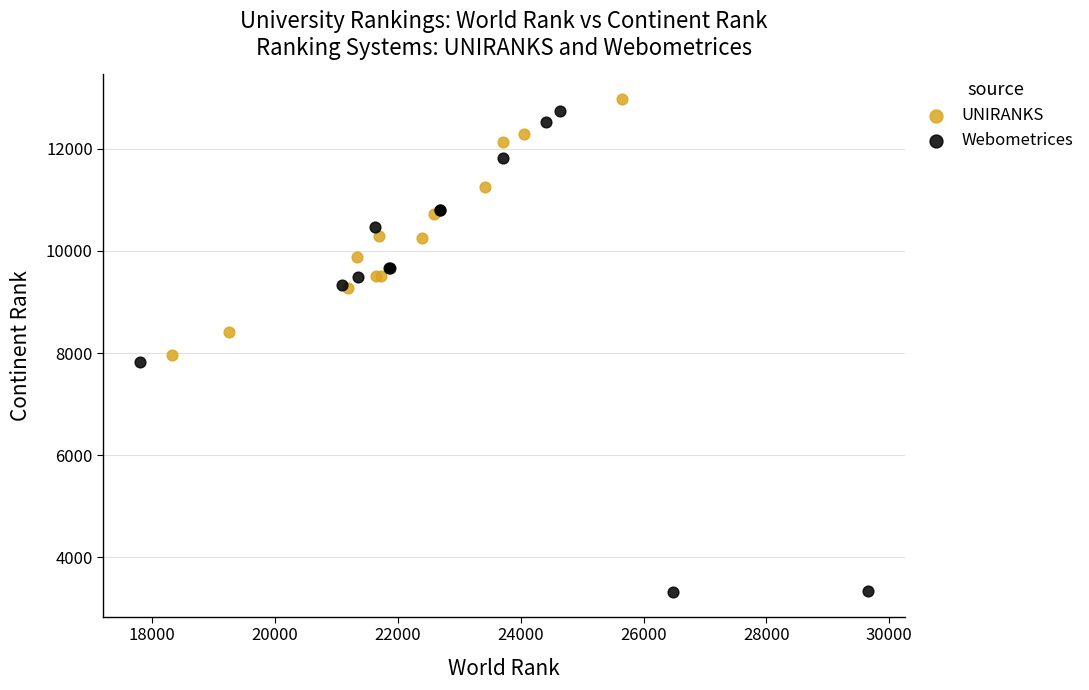

Which series has the widest spread of Y values?

Webometrices